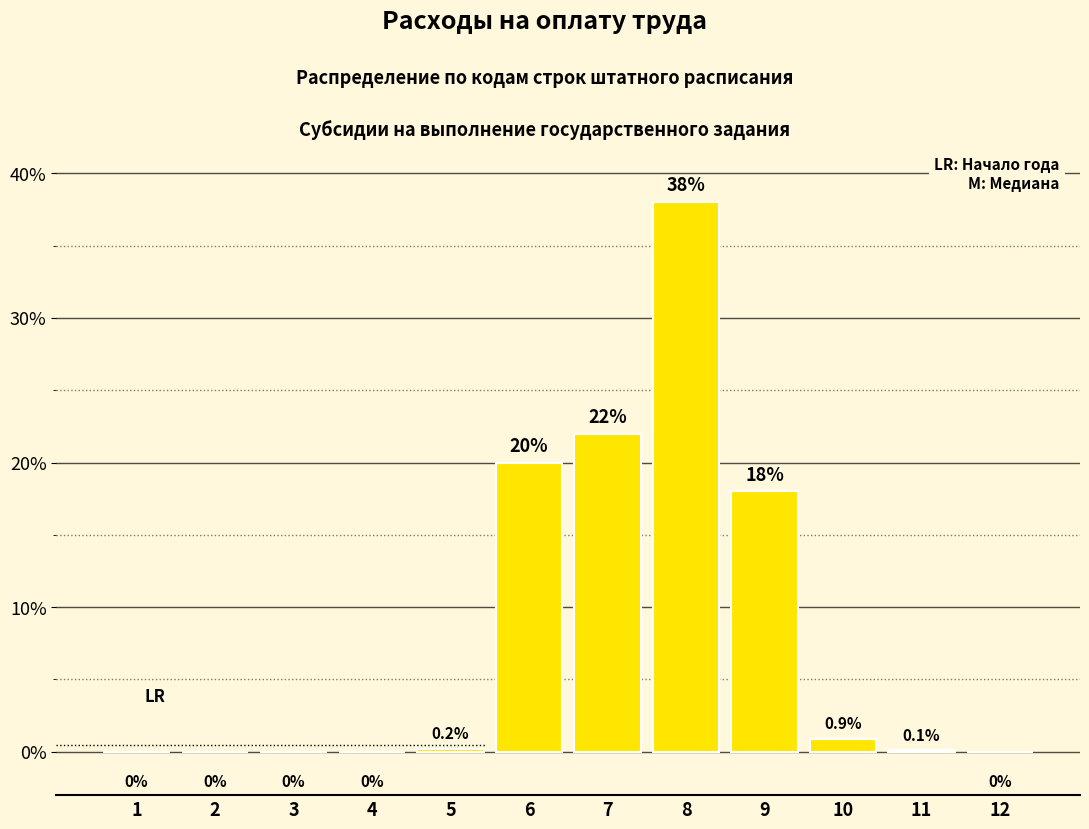

What is the change in value from 11 to 12?

-0.1